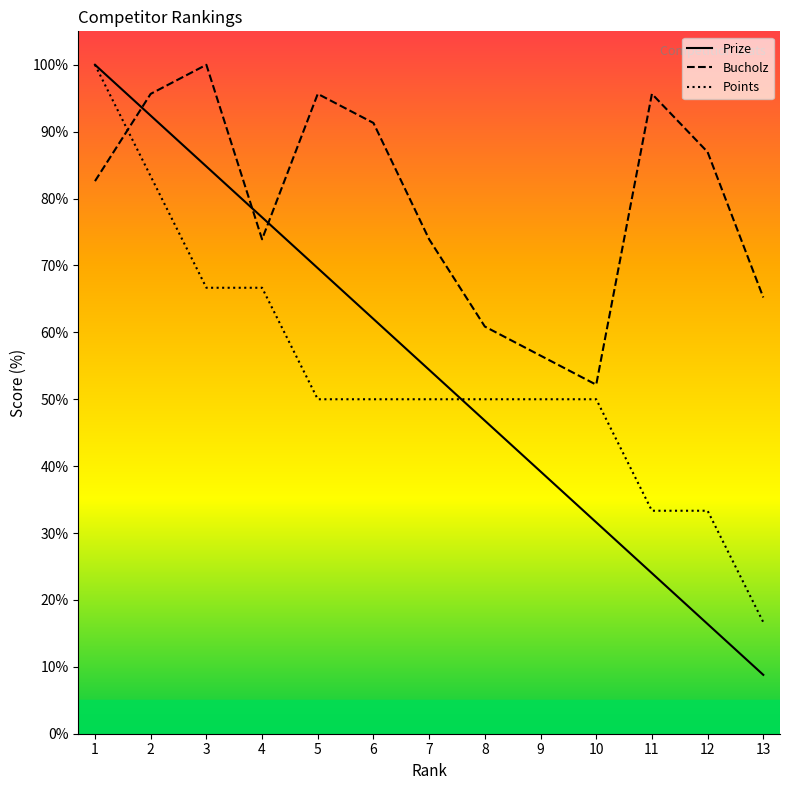

List the labels in order of Points value, largest first.

1, 2, 3, 4, 5, 6, 7, 8, 9, 10, 11, 12, 13